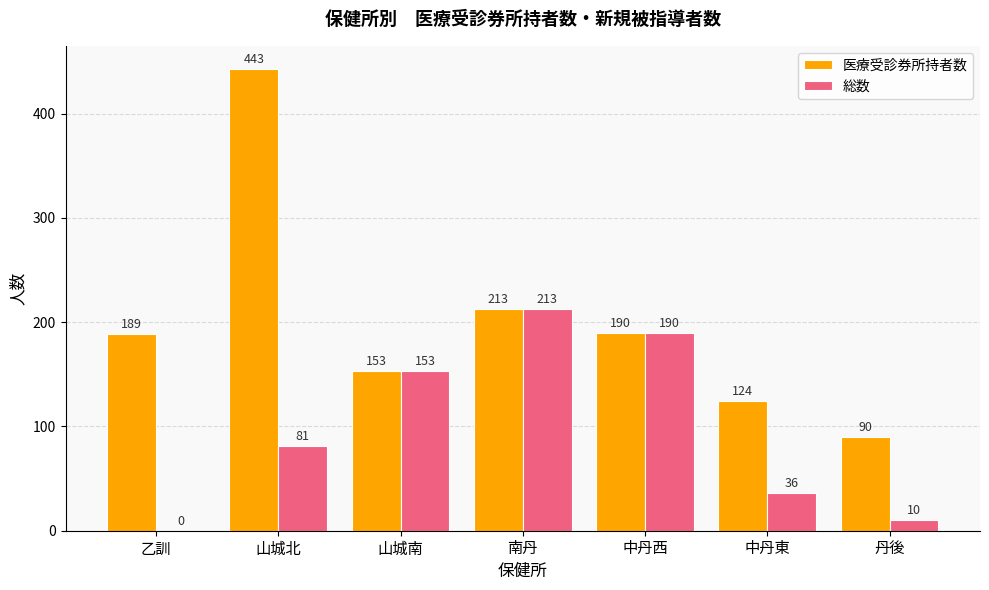

At which label does 医療受診券所持者数 reach its peak?

山城北